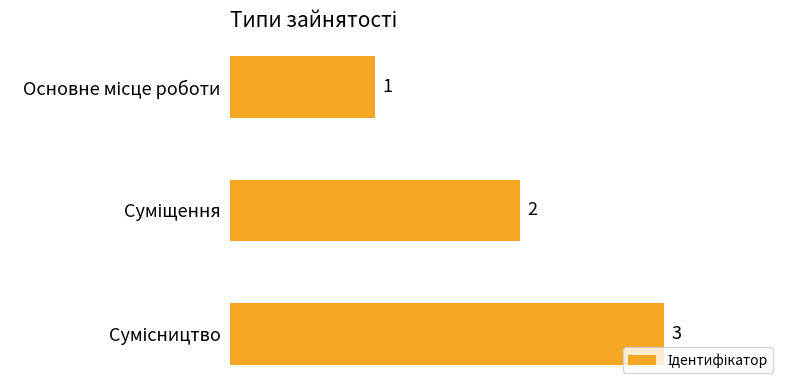

What is the sum of all values?

6